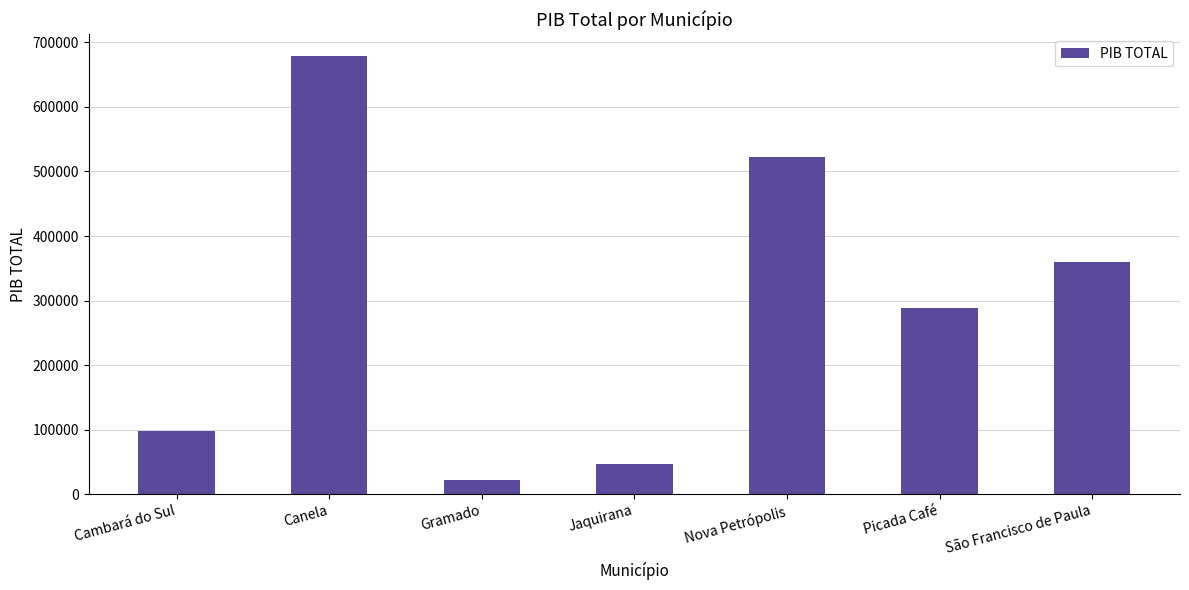

What is the difference between the maximum and minimum values?

656823.8